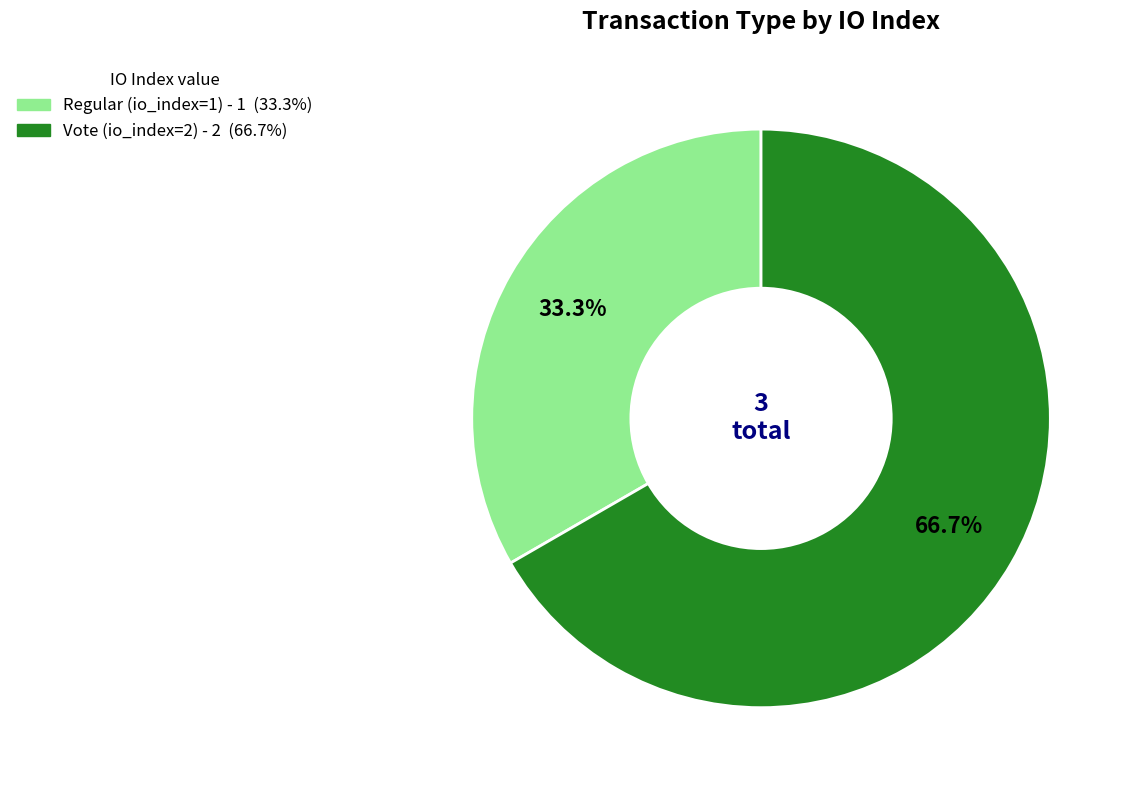

How many segments does this pie chart have?

2